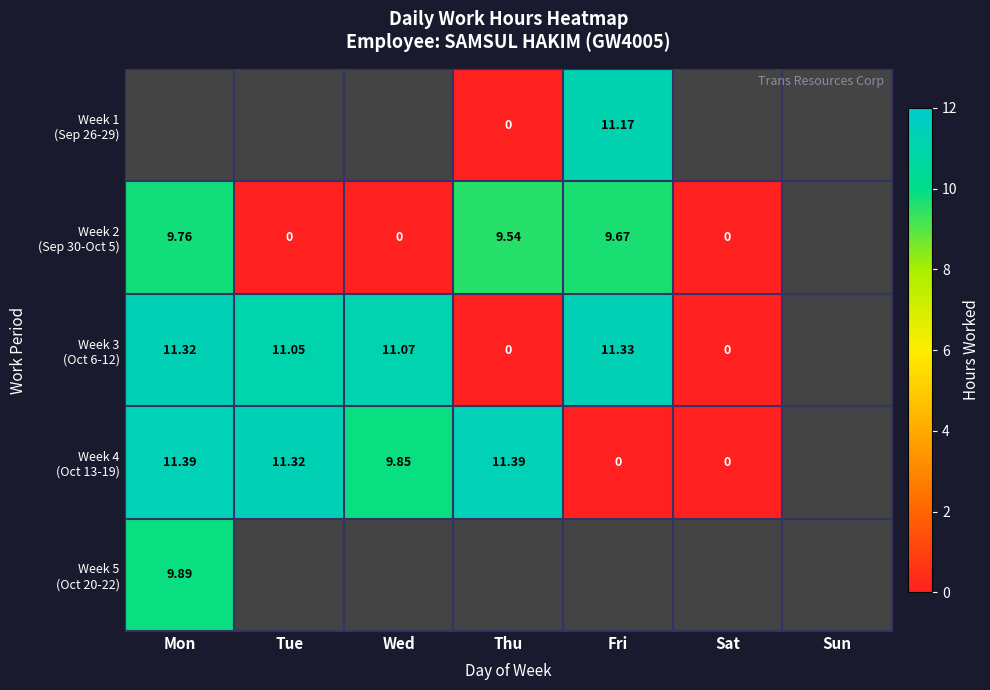

Rank the series at Tue from highest to lowest value.

Week 4 (Oct 13-19), Week 5 (Oct 20-22), Week 3 (Oct 6-12), Week 1 (Sep 26-29), Week 2 (Sep 30-Oct 5)